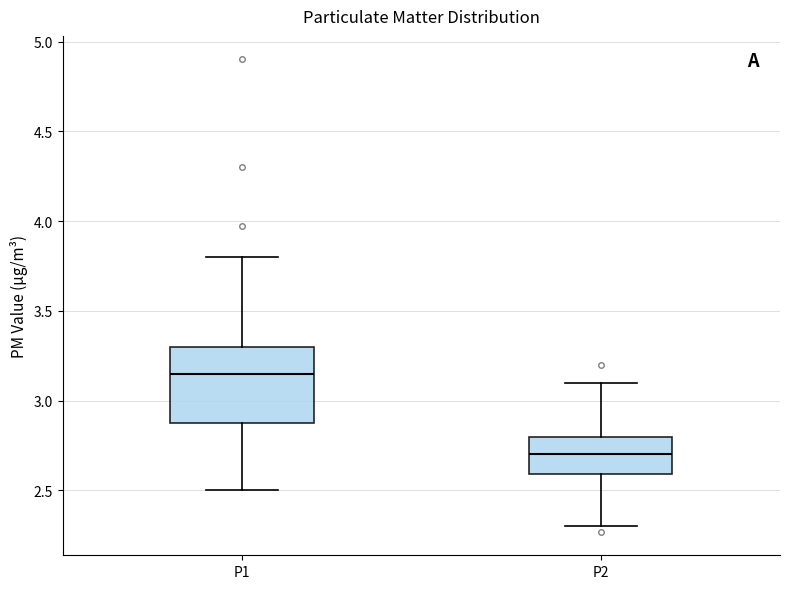

Reading left to right, read every box against the y-axis: the position of its median line, the range the box covers, and the ends of its whiskers. The values are not printed on the chart, so give them approximately, as read against the axis.

P1: median 3.15, box 2.90 to 3.30, whiskers 2.50 to 3.80
P2: median 2.70, box 2.60 to 2.80, whiskers 2.30 to 3.10